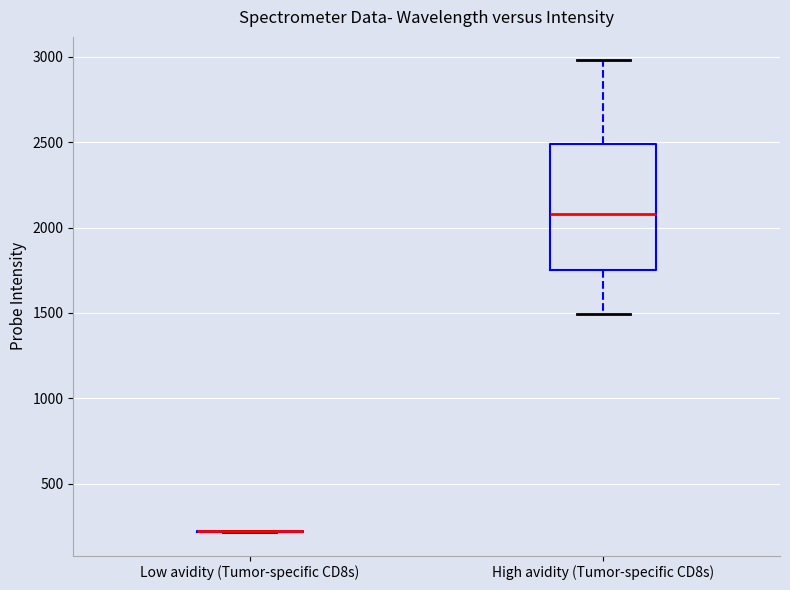

Which box is the tallest, from its lower edge to its upper edge?

High avidity (Tumor-specific CD8s)